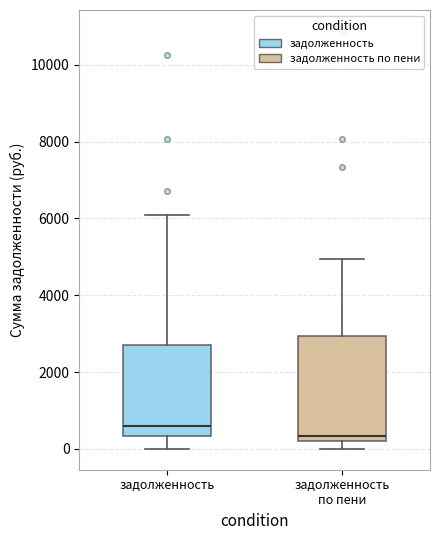

Reading left to right, read every box against the y-axis: the position of its median line, the range the box covers, and the ends of its whiskers. The values are not printed on the chart, so give them approximately, as read against the axis.

задолженность: median 600, box 400 to 2600, whiskers 0 to 6000
задолженность по пени: median 400, box 200 to 3000, whiskers 0 to 5000